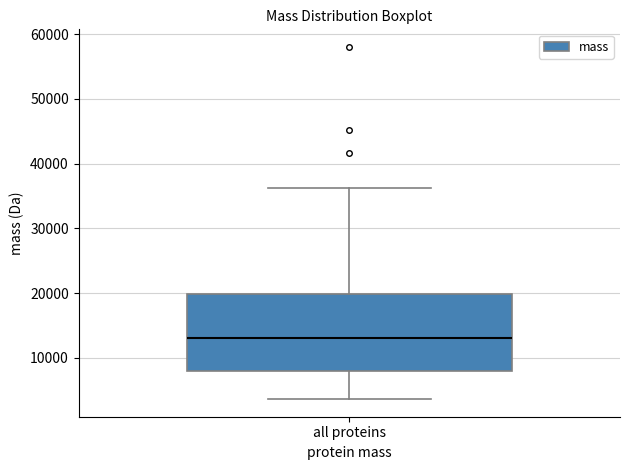

Read this box plot against the y-axis: the position of the median line, the range covered by the box, and the ends of both whiskers. The values are not printed on the chart, so give them approximately, as read against the axis.

median 13000, box 8000 to 20000, whiskers 4000 to 36000